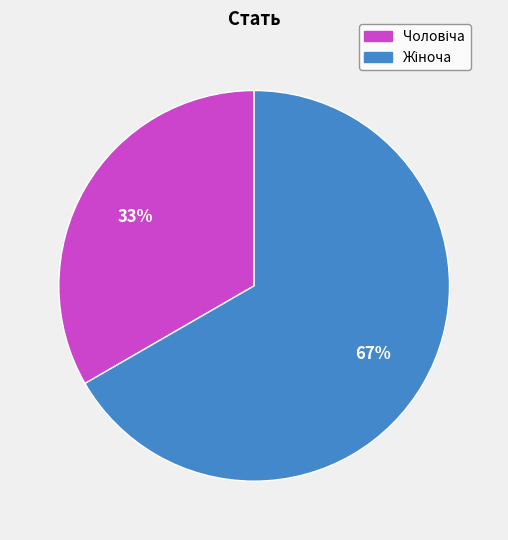

Does any single category account for the majority?

Yes